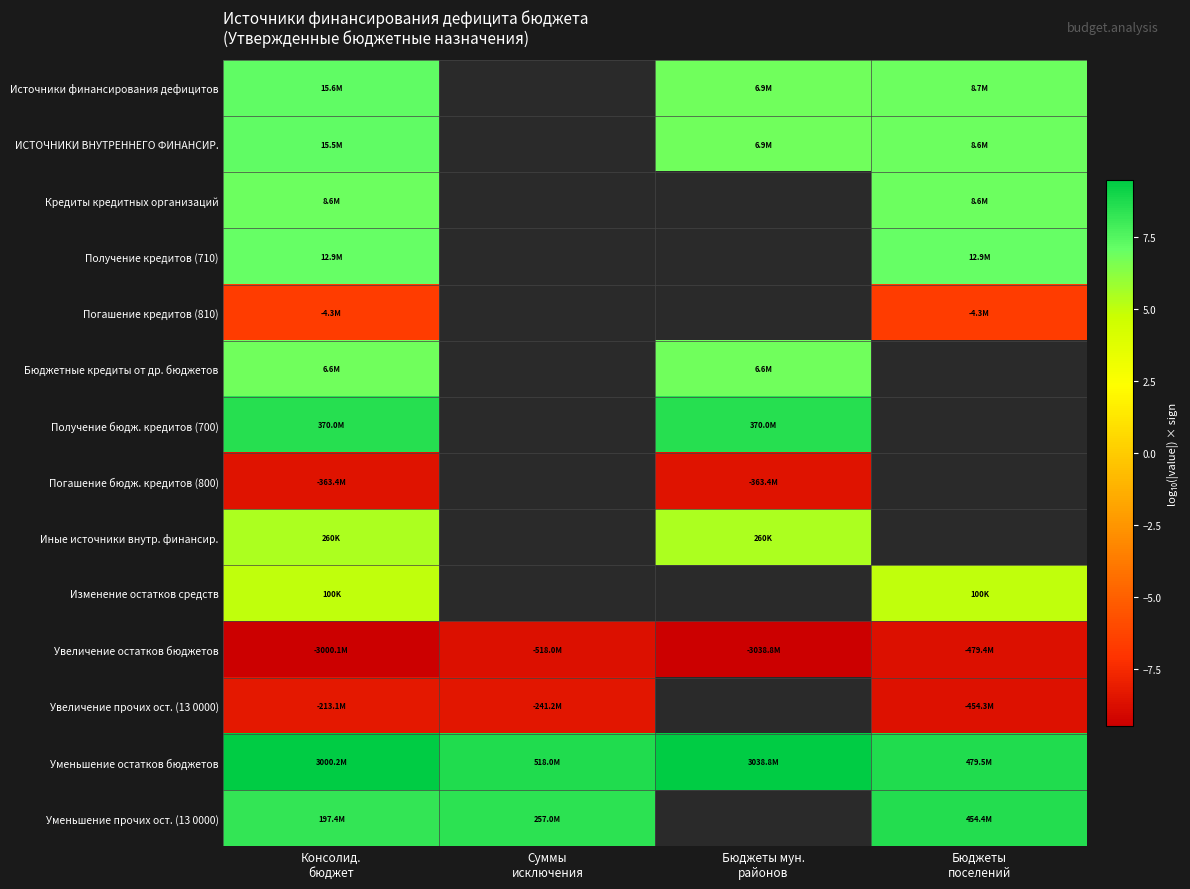

Where is ИСТОЧНИКИ ВНУТРЕННЕГО ФИНАНСИР. nearest to the value 7?

Бюджеты поселений